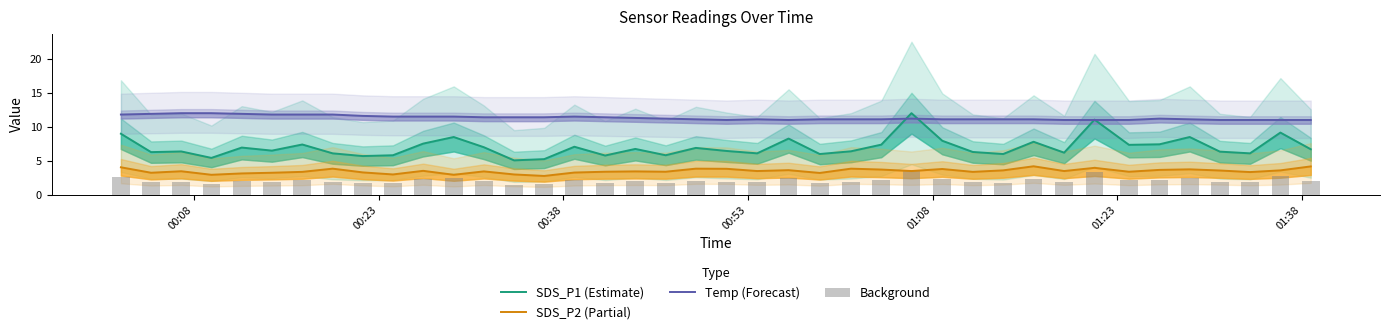

At how many categories does at least one series exceed 4?

40